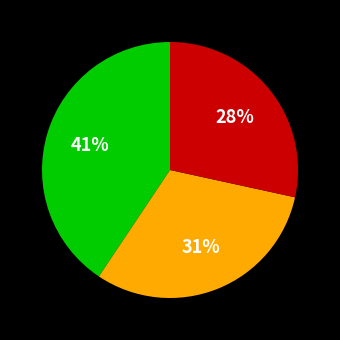

Is there any slice that represents more than half of the pie?

No